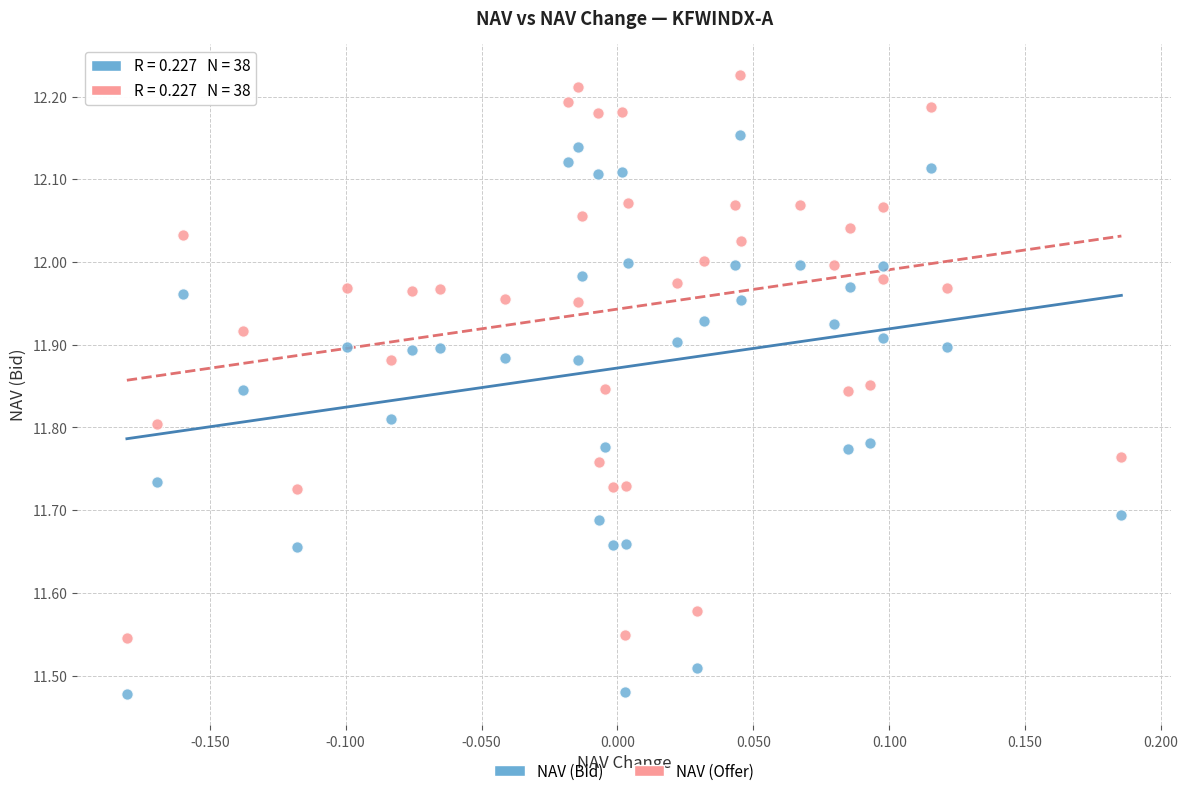

What are all the series names shown in the legend?

NAV (Bid), NAV (Offer)